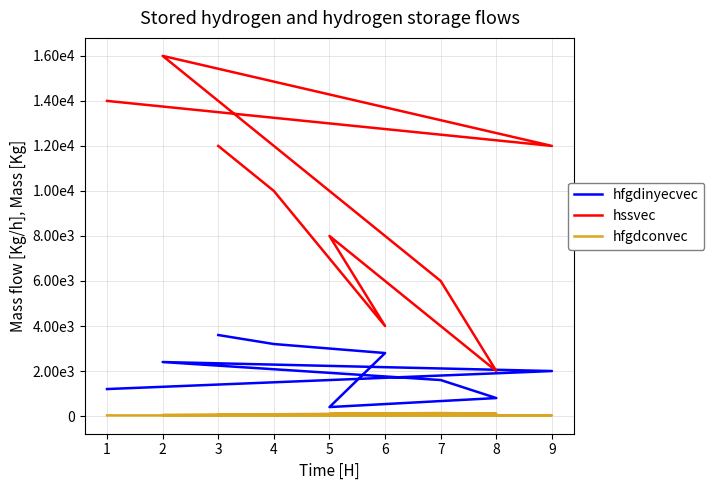

List the series in order of their peak value, highest first.

hssvec, hfgdinyecvec, hfgdconvec